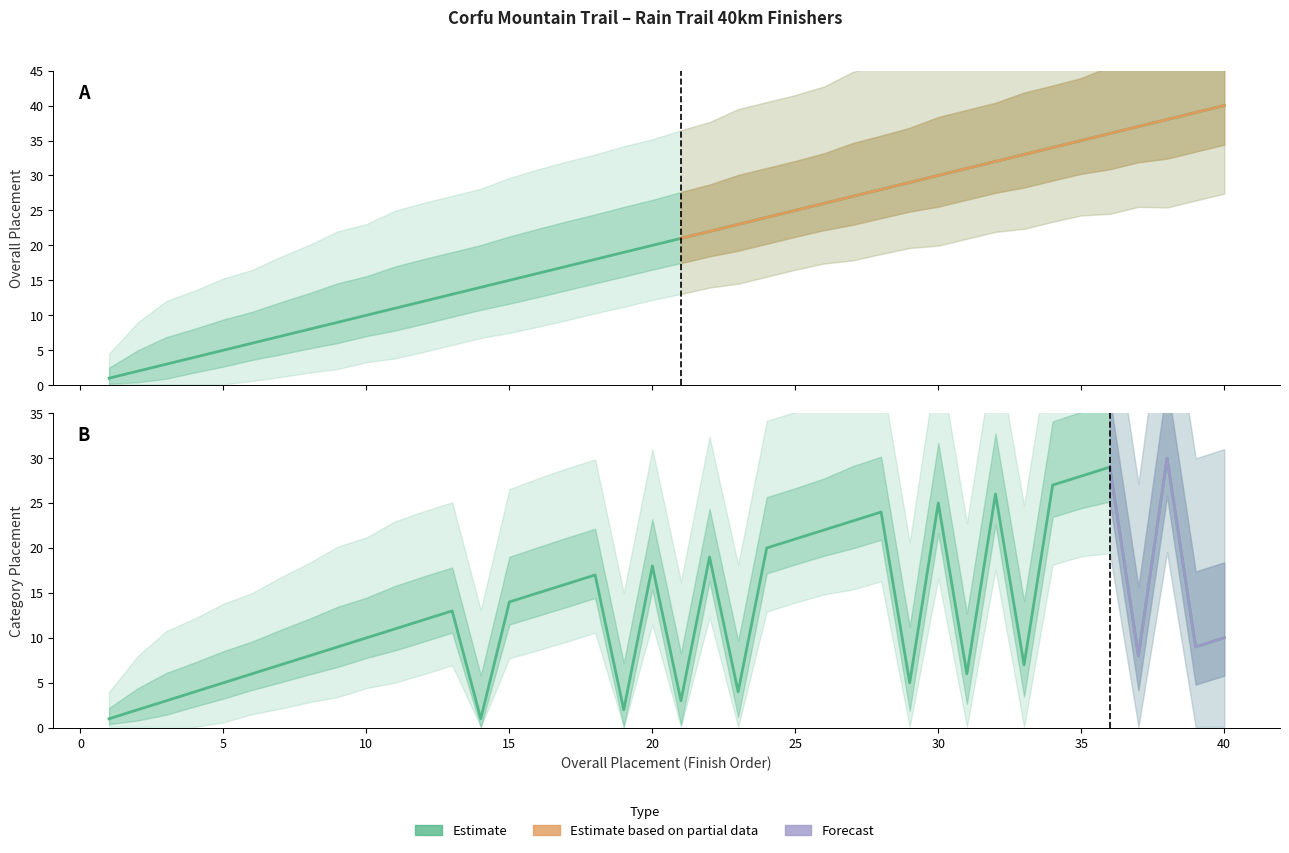

The Overall Placement series shows 40 at 40. True or false?

True